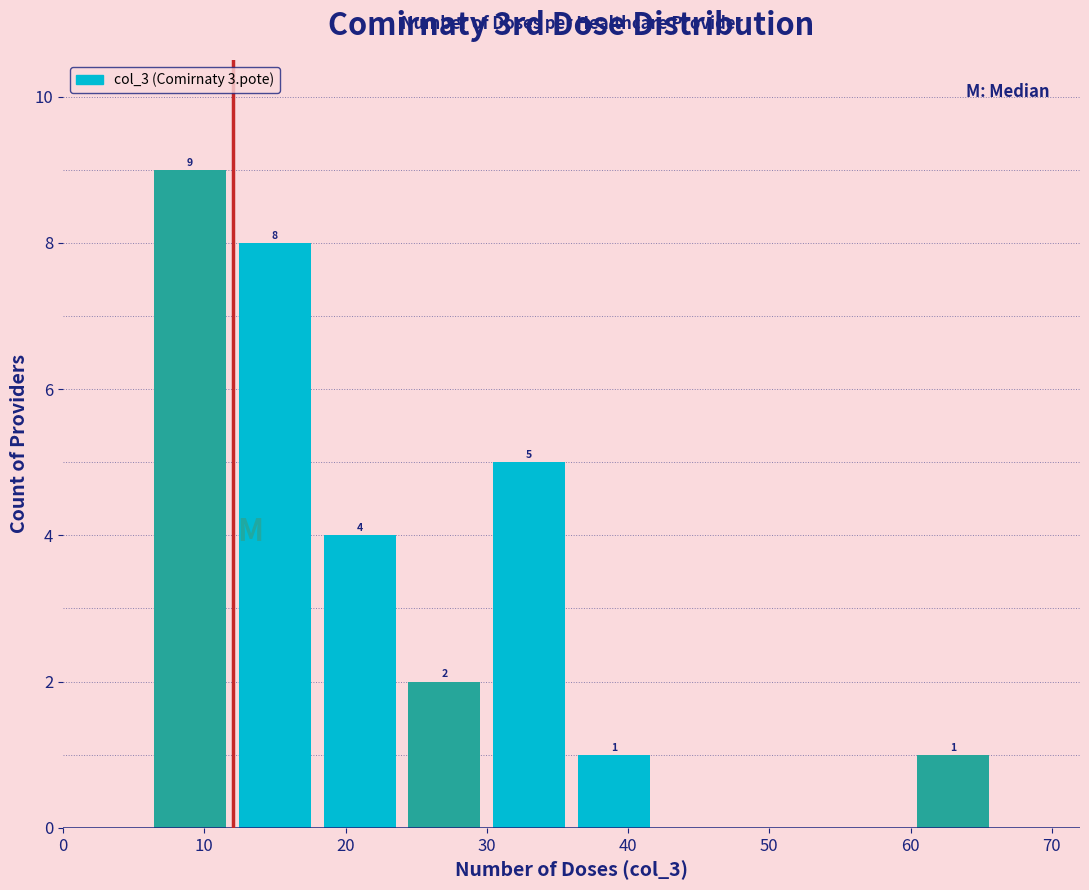

Which range on the x-axis has the tallest bar?

6 to 12